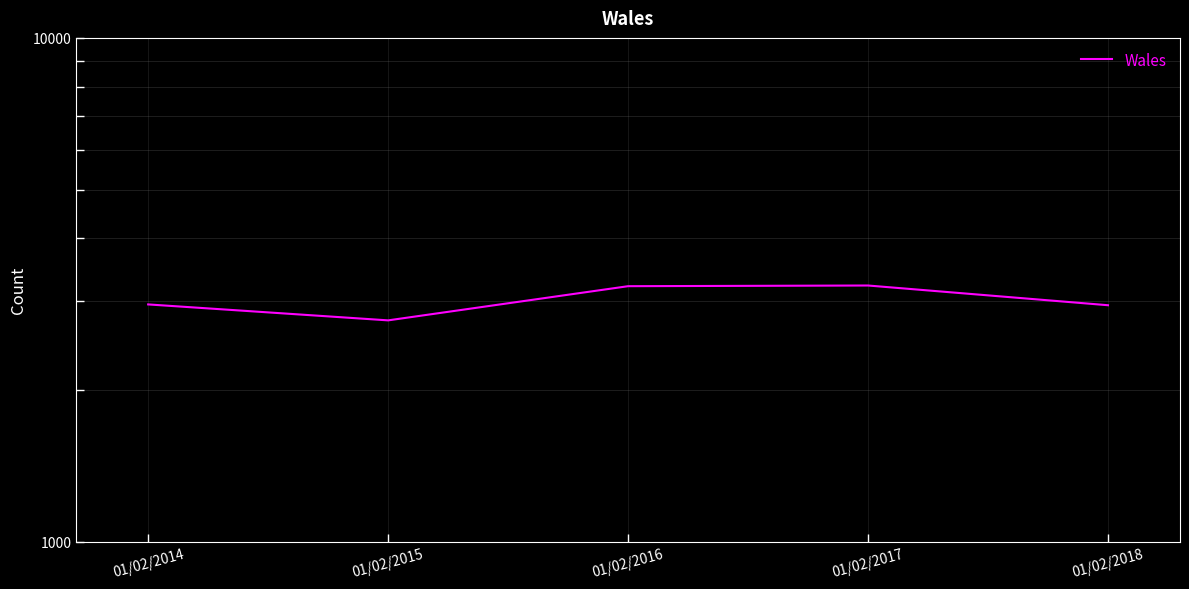

Reading left to right, transcribe all the data shown in this chart.

2958	2750	3215	3225	2947